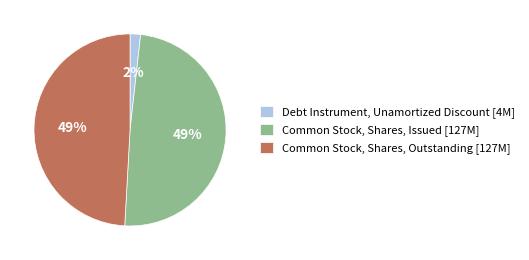

The Common Stock, Shares, Outstanding slice represents 44% of the pie. True or false?

False